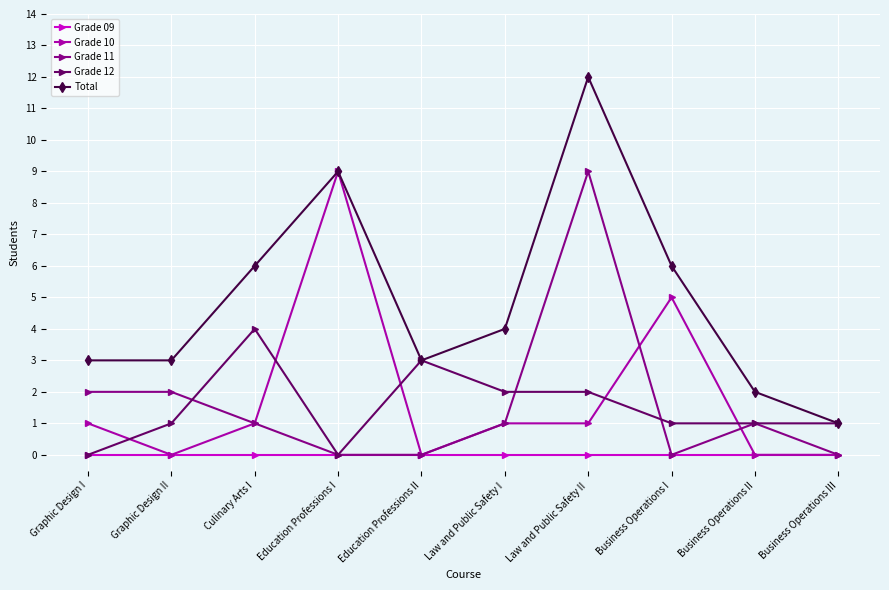

Is this an area chart (filled region under the line)?

No